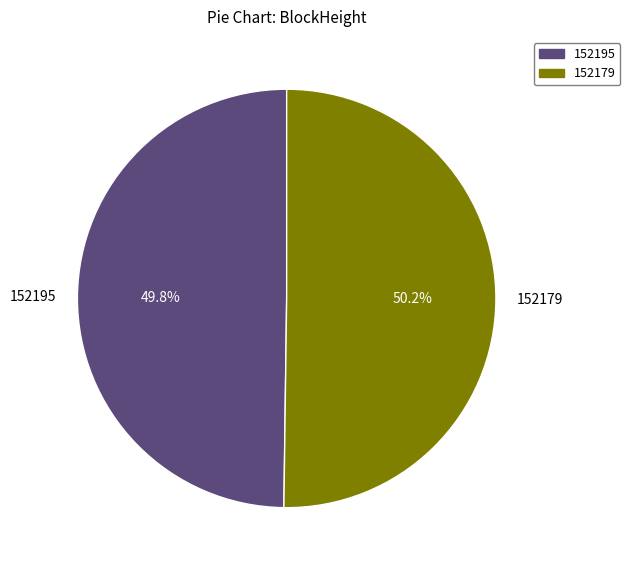

What is the total percentage of 152179 and 152195?

100.0%